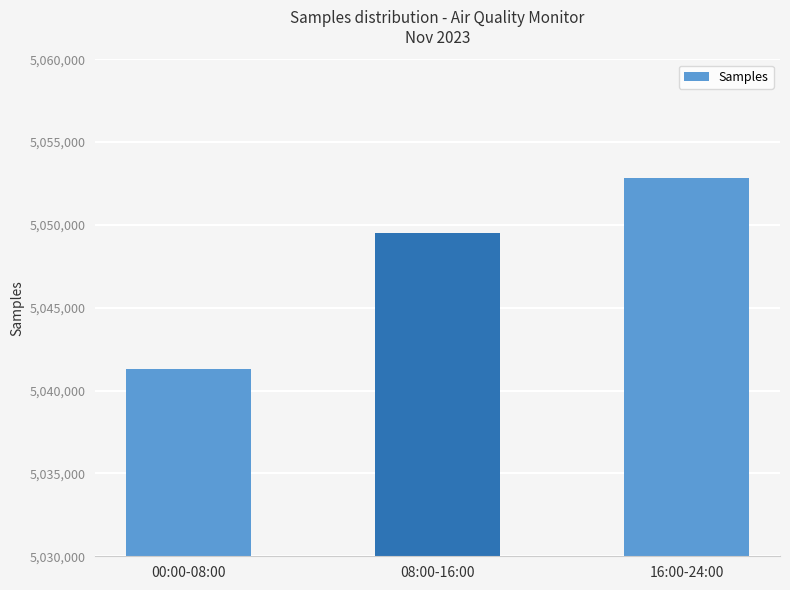

Is it true that the value at 00:00-08:00 is 3187770?

False